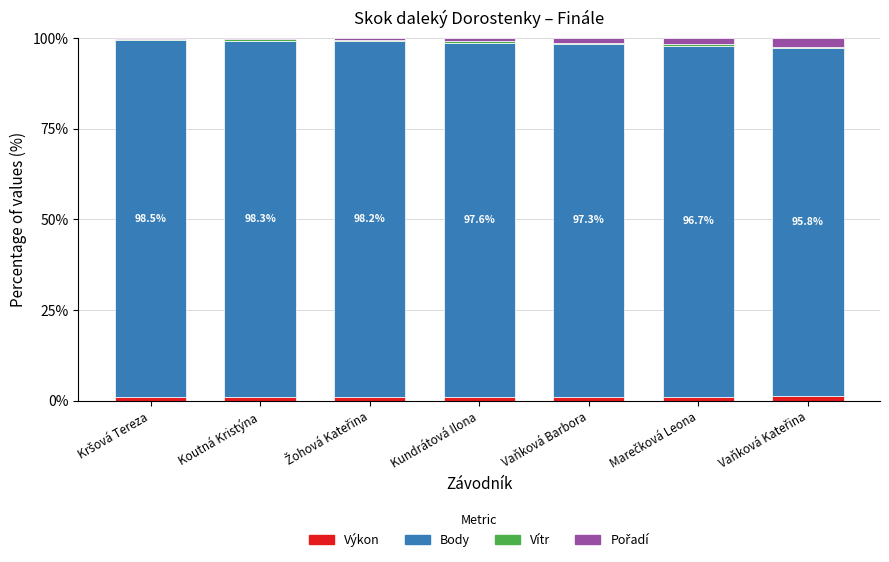

Read the Vítr value at Vaňková Kateřina.

0.4